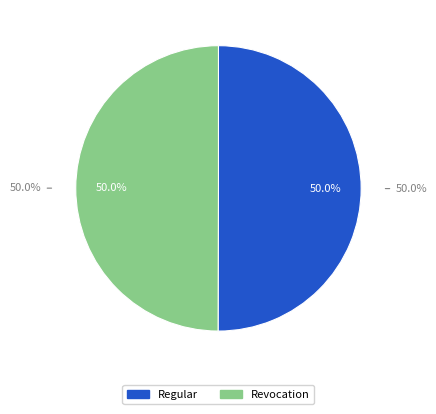

Which category has the smallest portion of the pie?

Revocation